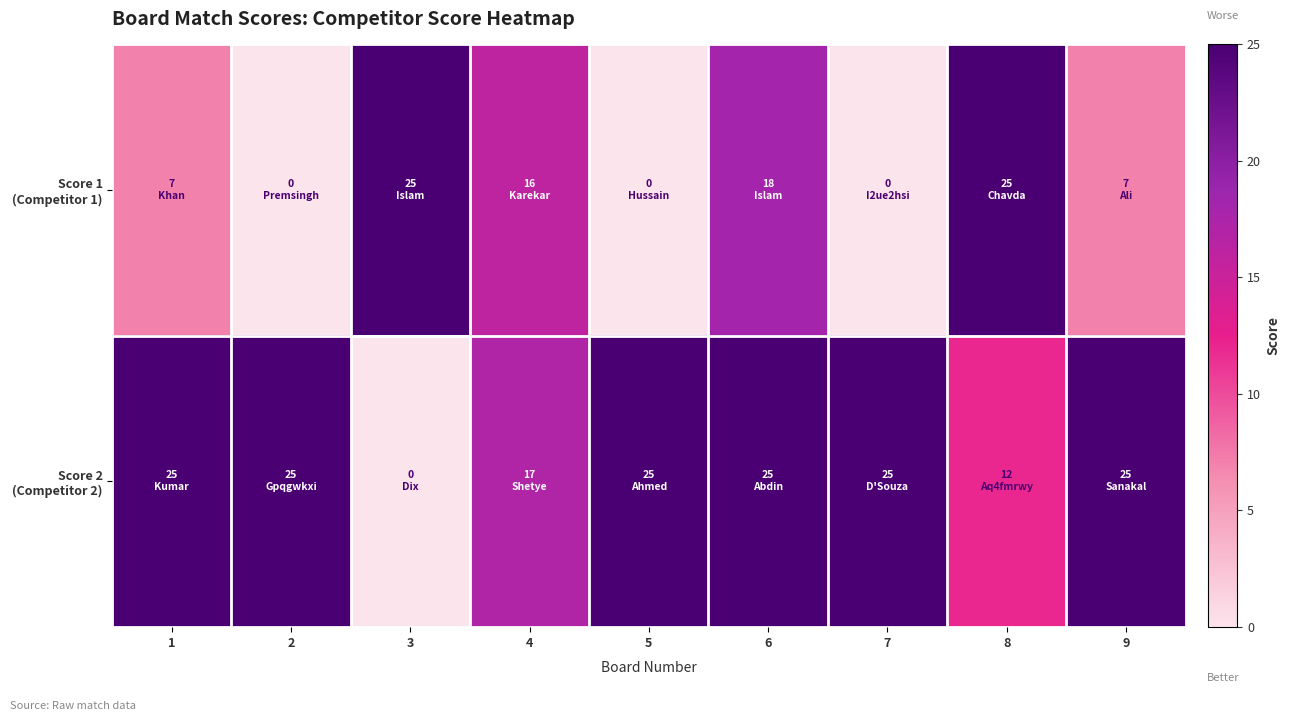

What is the difference between the highest and lowest values at 4?

1